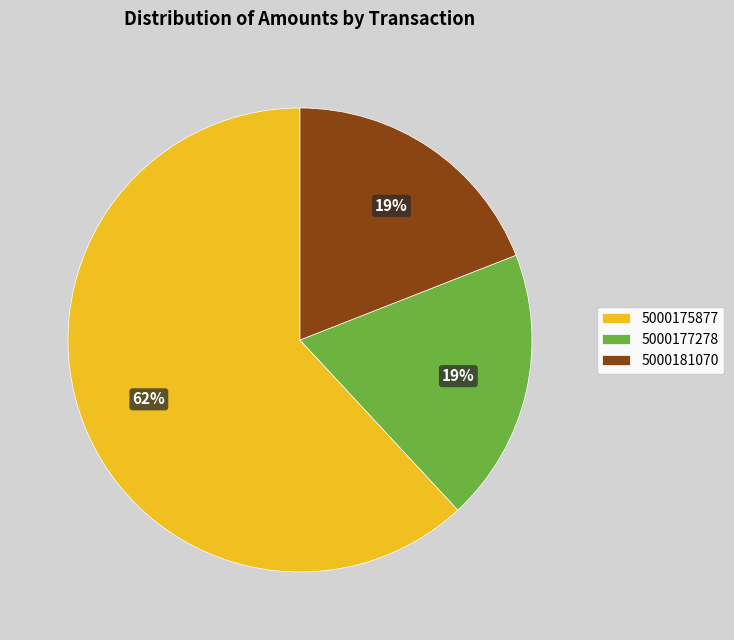

Count the number of slices in the pie.

3